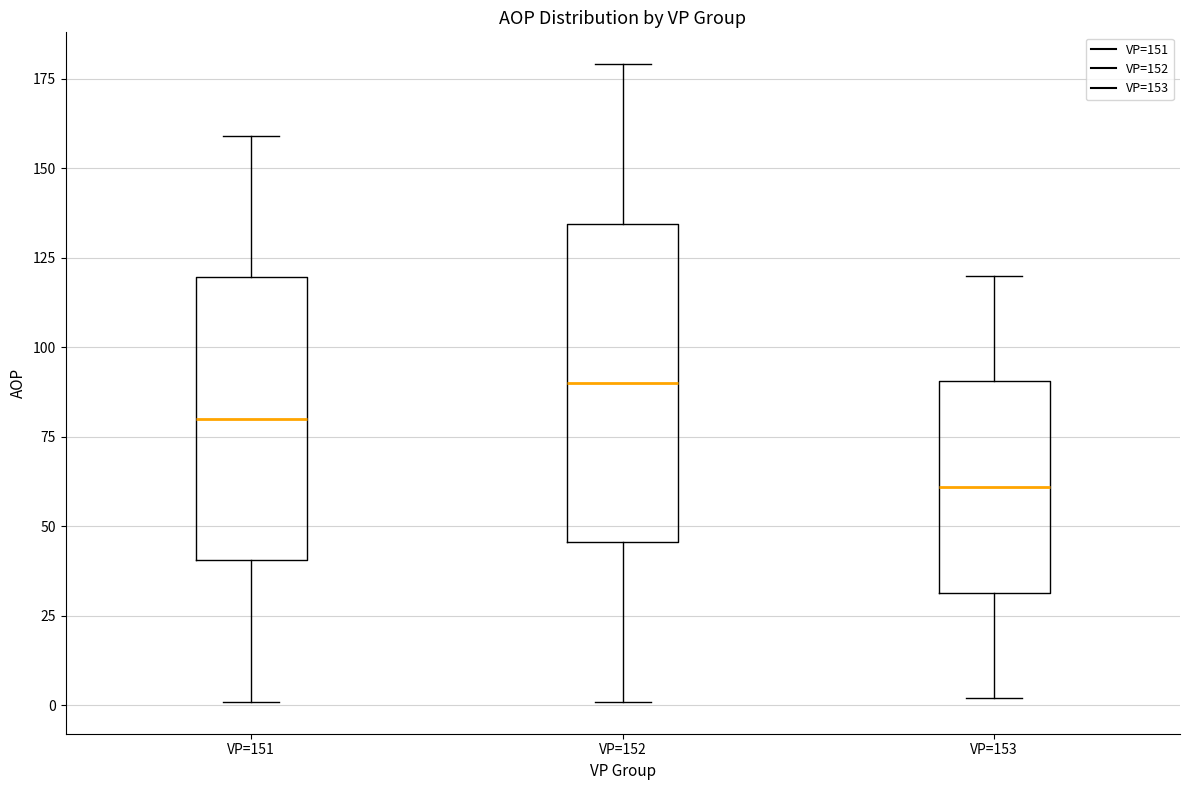

Reading left to right, read every box against the y-axis: the position of its median line, the range the box covers, and the ends of its whiskers. The values are not printed on the chart, so give them approximately, as read against the axis.

VP=151: median 80, box 40 to 120, whiskers 0 to 160
VP=152: median 90, box 45 to 135, whiskers 0 to 180
VP=153: median 60, box 30 to 90, whiskers 0 to 120